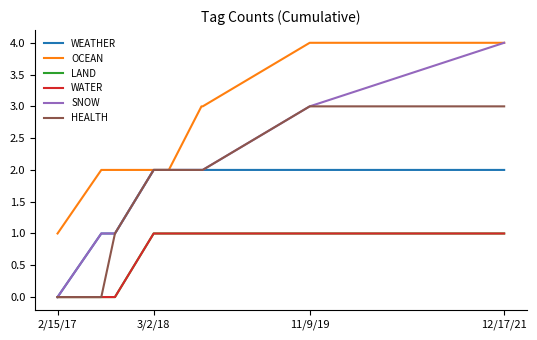

True or false: HEALTH and WEATHER intersect in this chart.

False